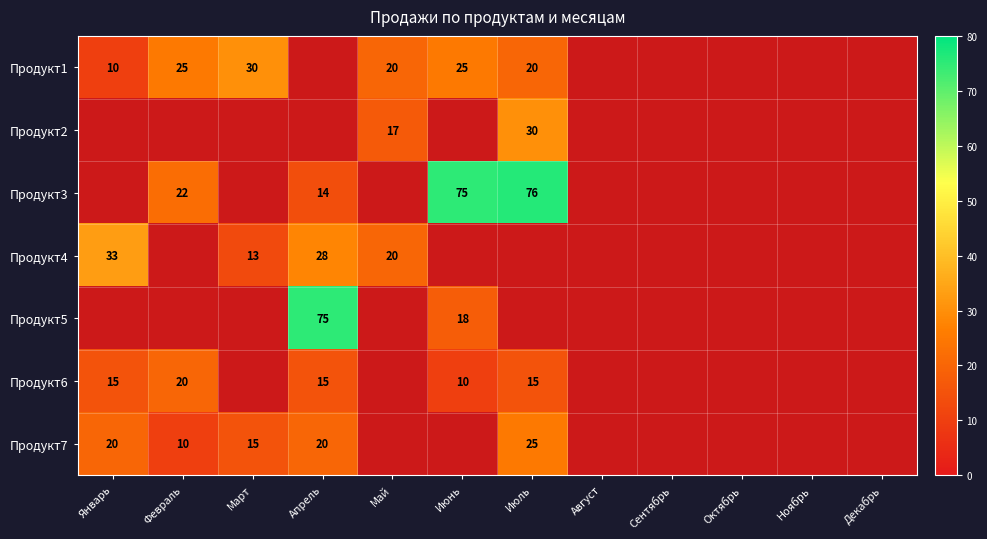

What is the spread (max minus min) of values at Июнь?

65.0